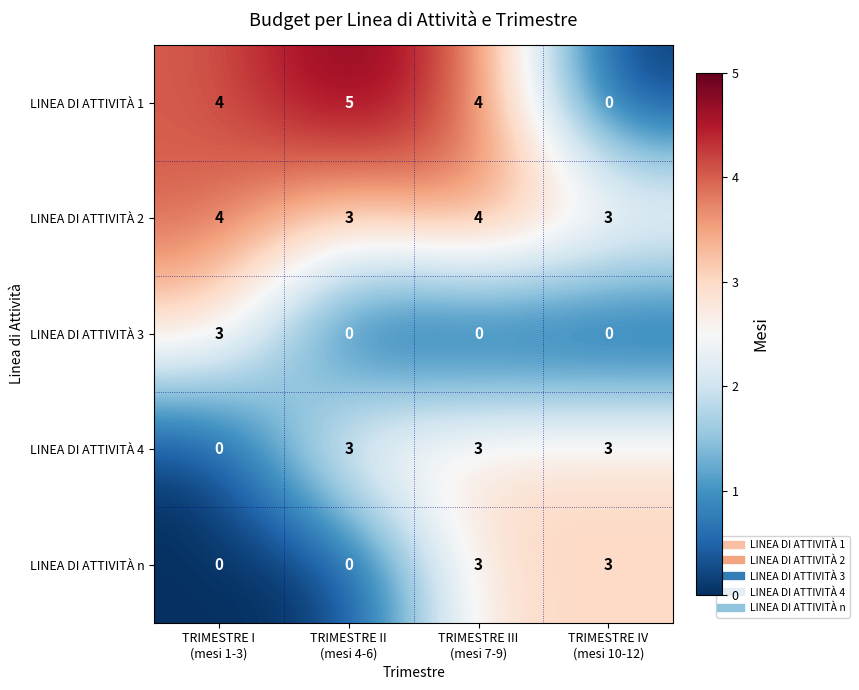

Reading right to left, list all the values displayed in this chart.

LINEA DI ATTIVITÀ 1: 0	4	5	4
LINEA DI ATTIVITÀ 2: 3	4	3	4
LINEA DI ATTIVITÀ 3: 0	0	0	3
LINEA DI ATTIVITÀ 4: 3	3	3	0
LINEA DI ATTIVITÀ n: 3	3	0	0